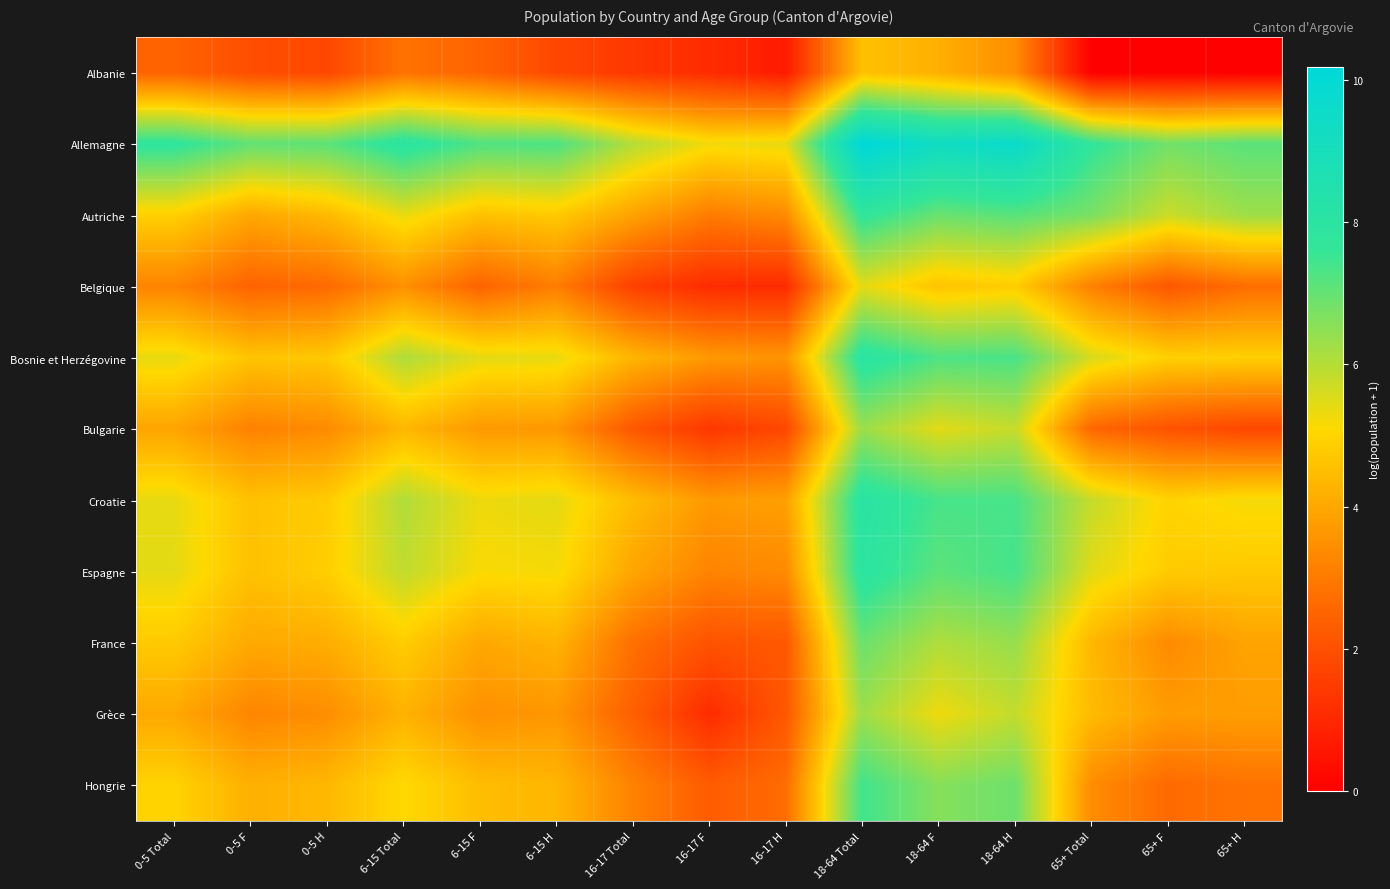

List the series in order of their peak value, highest first.

Allemagne, Croatie, Bosnie et Herzégovine, Espagne, Autriche, Hongrie, France, Bulgarie, Grèce, Belgique, Albanie